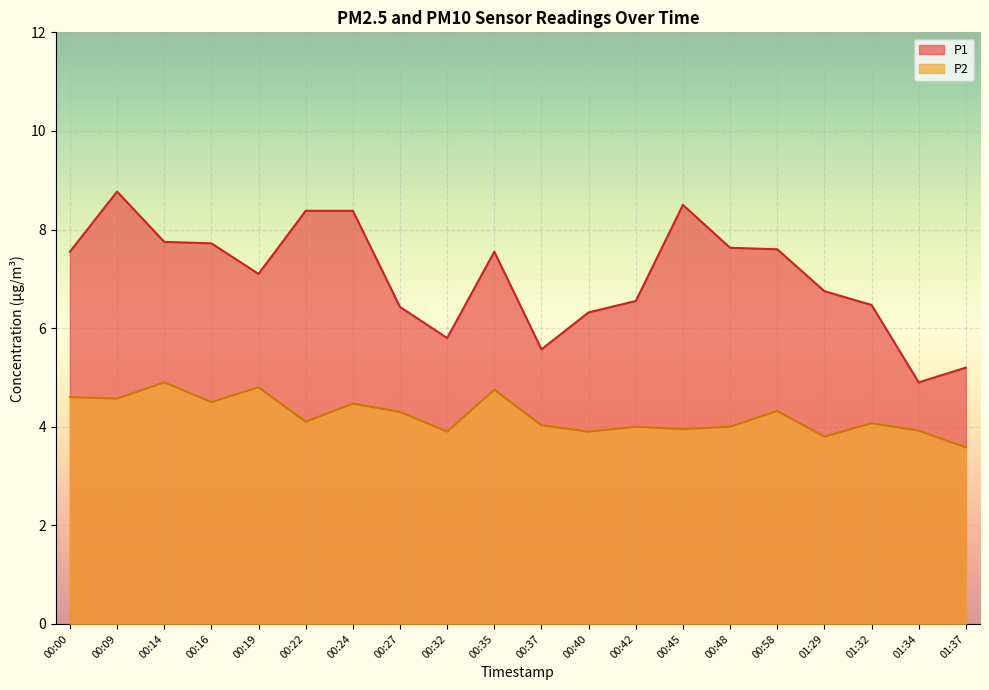

Which category has the lowest value in the P2 series?

01:37